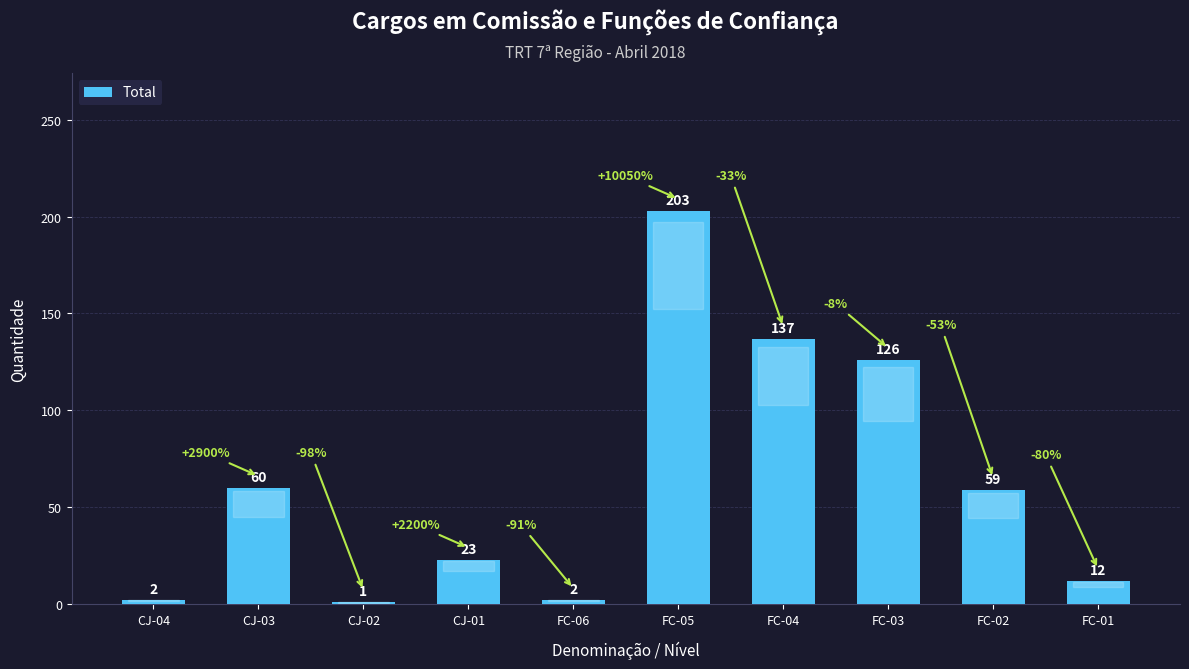

What is the sum of all values?

625